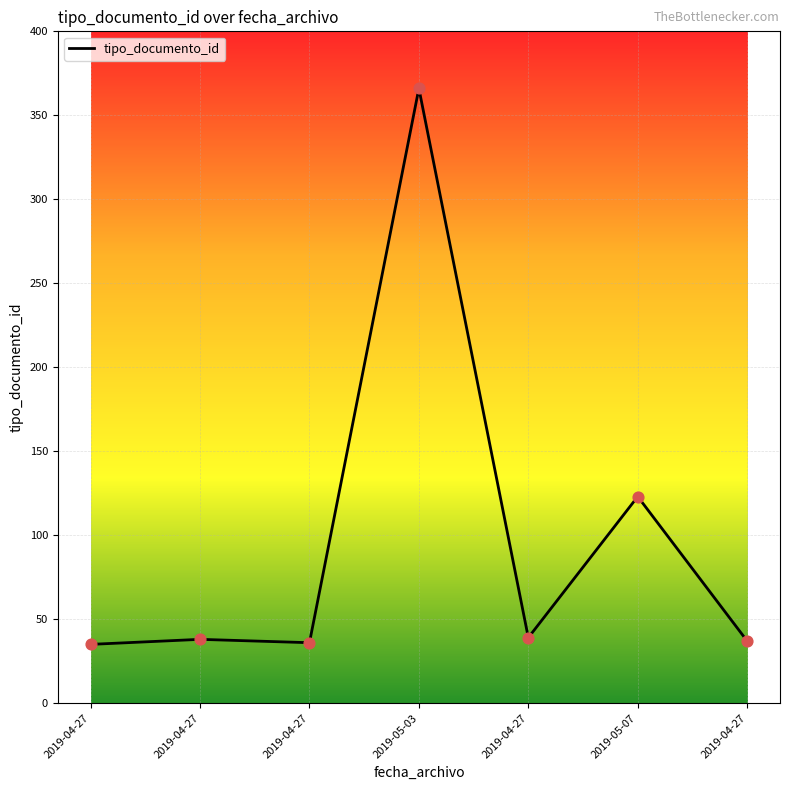

Which has a higher value, 2019-04-27 or 2019-04-27?

2019-04-27